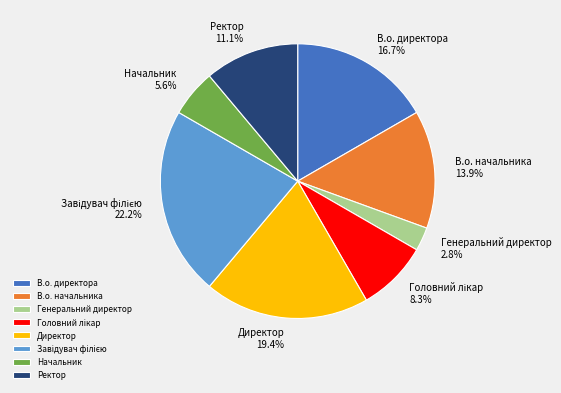

Does Генеральний директор account for over 50% of the chart?

No